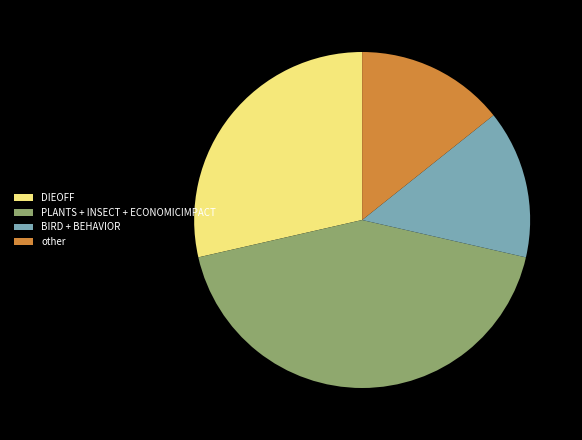

What is the largest slice in the pie chart?

PLANTS + INSECT + ECONOMICIMPACT